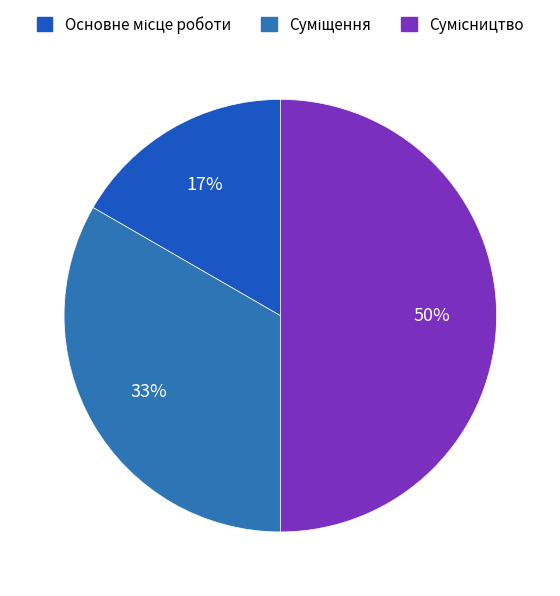

Count the number of slices in the pie.

3